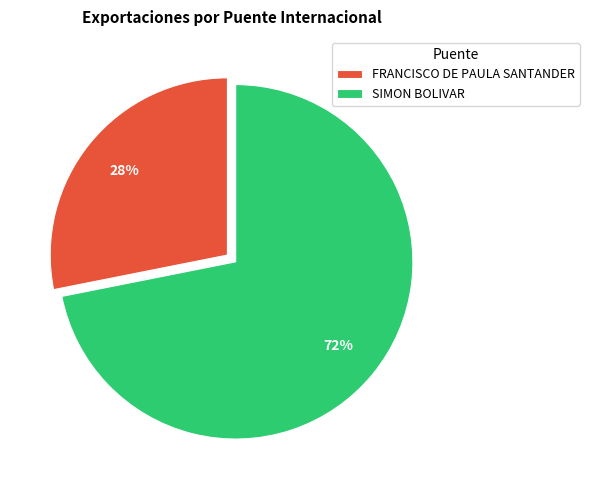

Between SIMON BOLIVAR and FRANCISCO DE PAULA SANTANDER, which is larger?

SIMON BOLIVAR